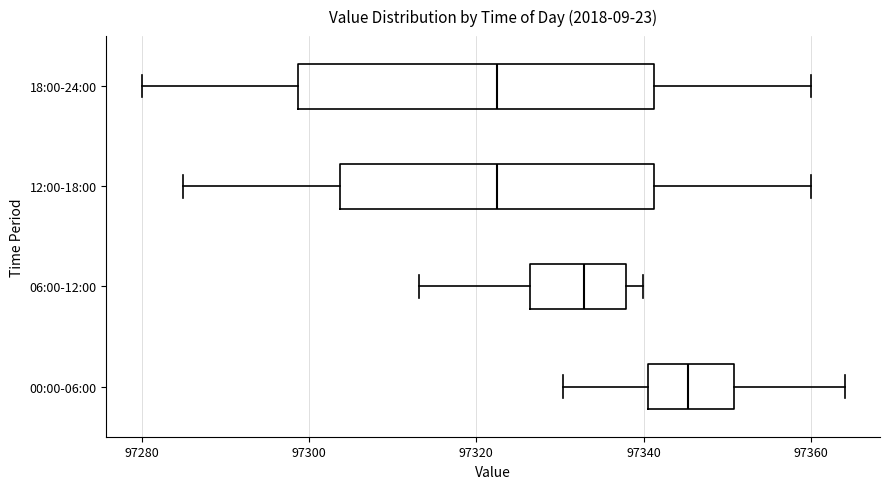

Reading bottom to top, read every box against the x-axis: the position of its median line, the range the box covers, and the ends of its whiskers. The values are not printed on the chart, so give them approximately, as read against the axis.

00:00-06:00: median 97346, box 97340 to 97350, whiskers 97330 to 97364
06:00-12:00: median 97332, box 97326 to 97338, whiskers 97314 to 97340
12:00-18:00: median 97322, box 97304 to 97342, whiskers 97286 to 97360
18:00-24:00: median 97322, box 97298 to 97342, whiskers 97280 to 97360